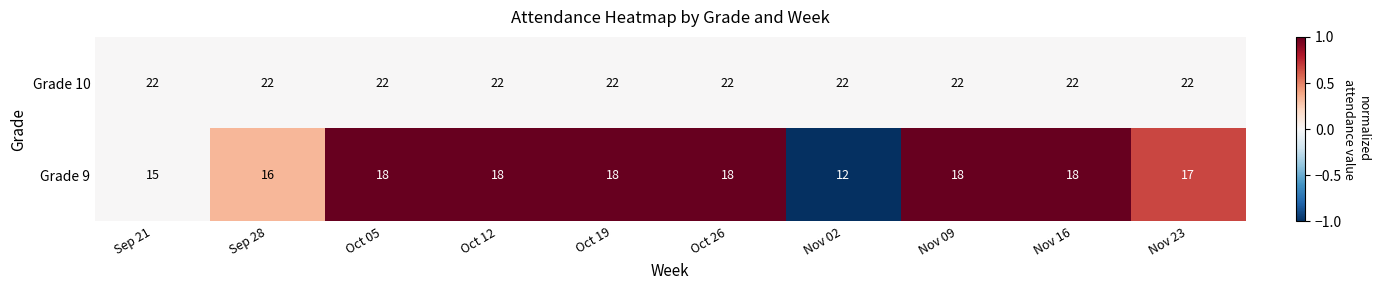

What is the difference between the highest and lowest values at Oct 05?

4